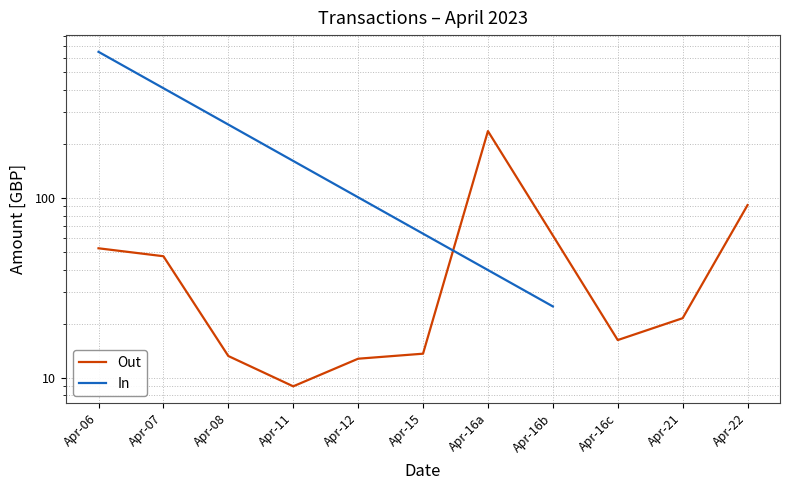

Reading left to right, what are all the values shown in this chart?

Apr-06=52.6	Apr-07=47.5	Apr-08=13.2	Apr-11=9.0	Apr-12=12.8	Apr-15=13.7	Apr-16a=235.7	Apr-16b=62.0	Apr-16c=16.2	Apr-21=21.5	Apr-22=91.4